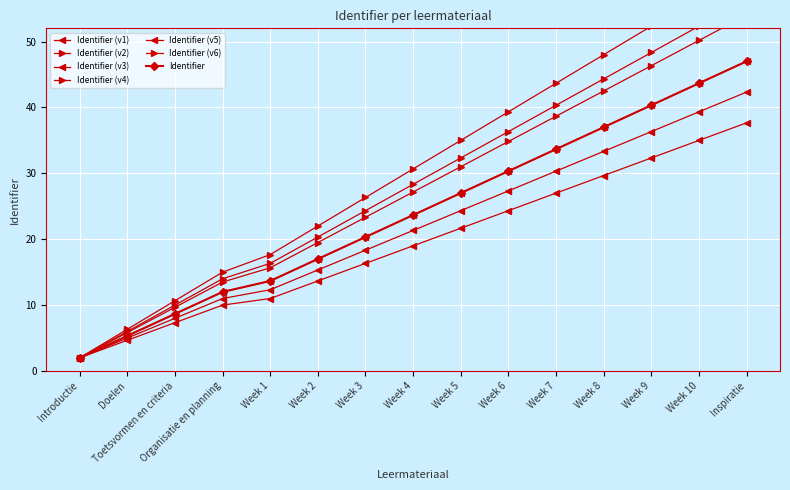

List the labels in order of value, largest first.

Inspiratie, Week 10, Week 9, Week 8, Week 7, Week 6, Week 5, Week 4, Week 3, Week 2, Week 1, Organisatie en planning, Toetsvormen en criteria, Doelen, Introductie